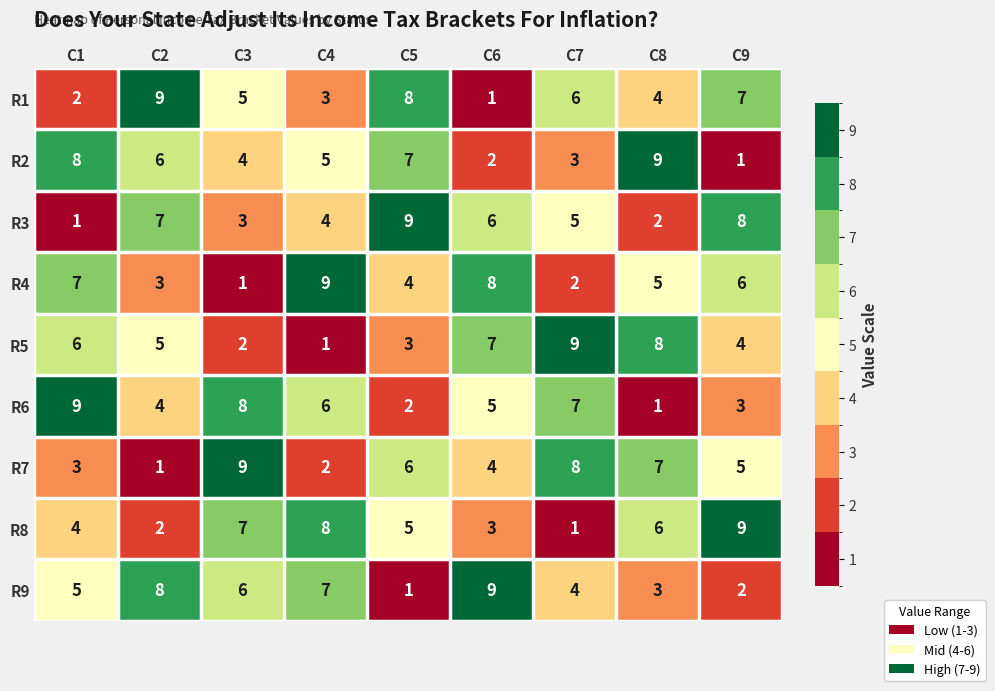

How many R9 values are between 3 and 7?

5